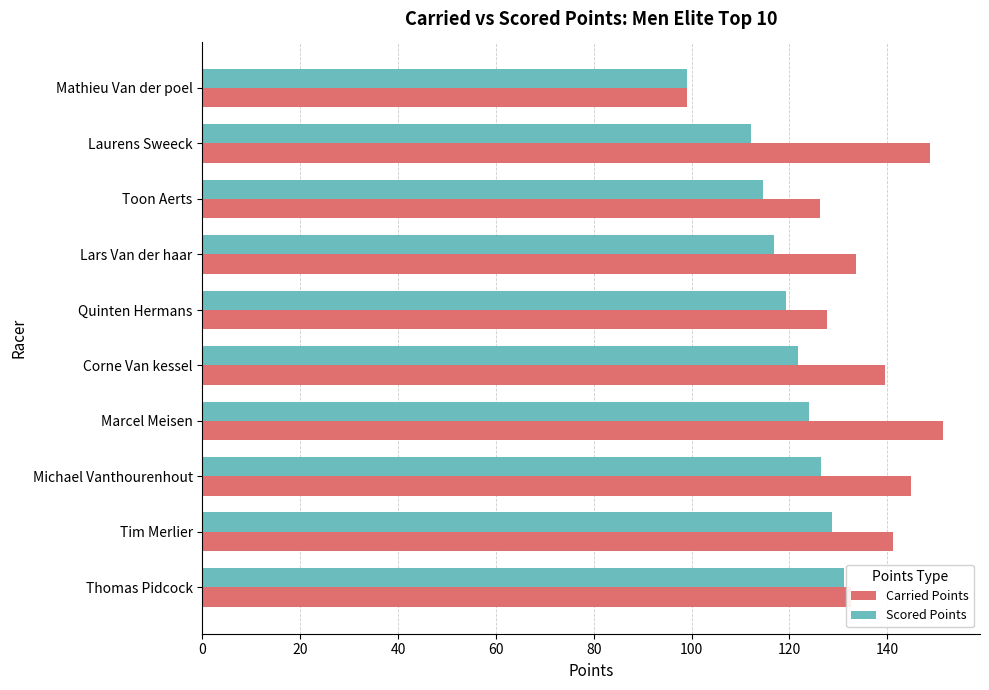

What is the average value of the Scored Points series?

119.4